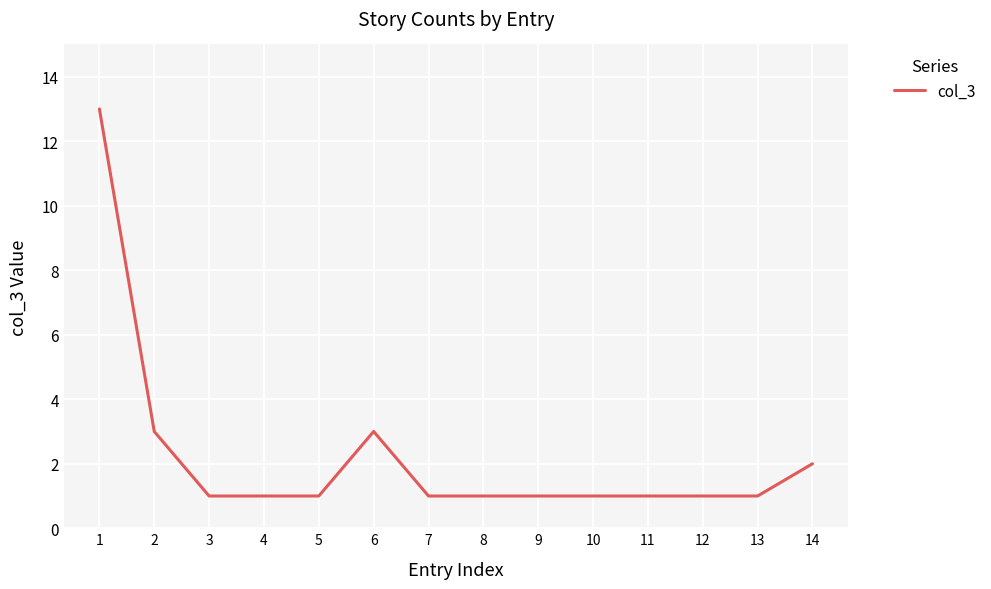

What is the greatest value displayed?

13